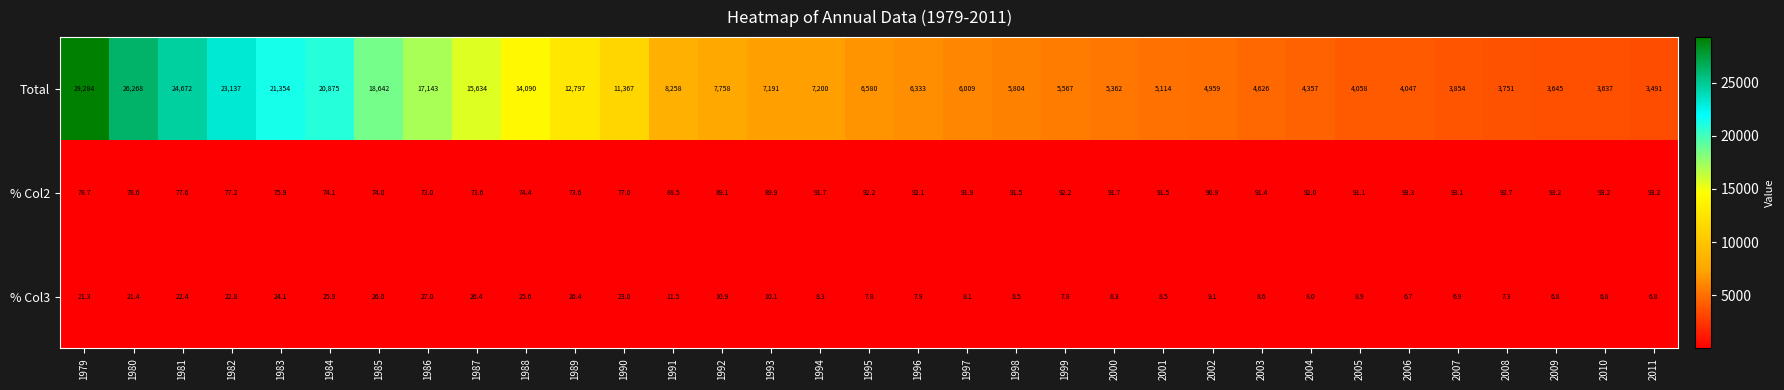

Which series has the largest range (max minus min)?

Total